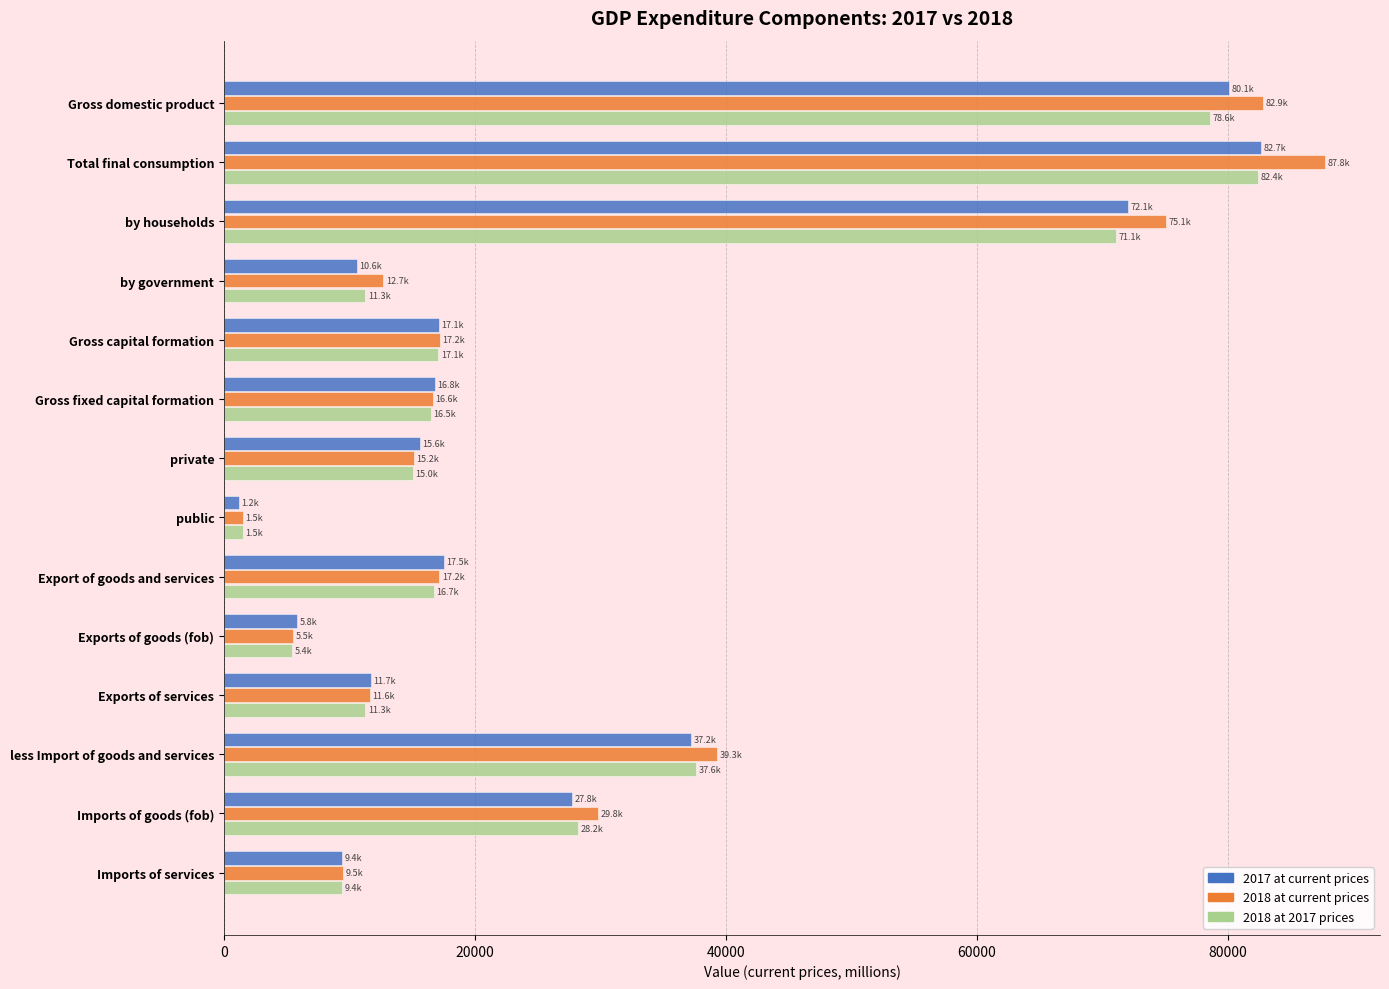

Which series has the largest range (max minus min)?

2018 at current prices